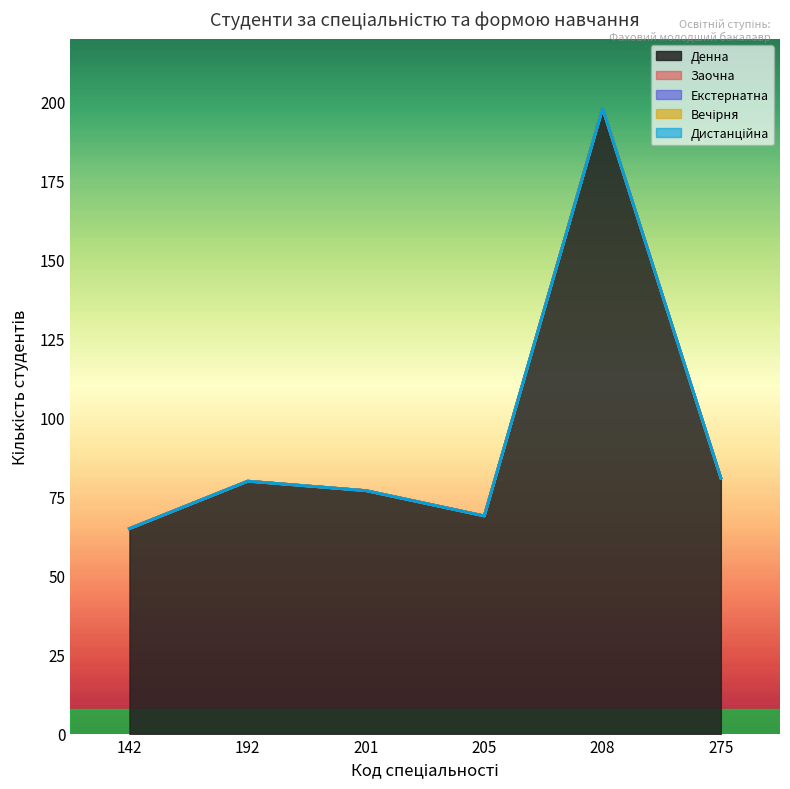

True or false: Вечірня and Денна intersect in this chart.

False